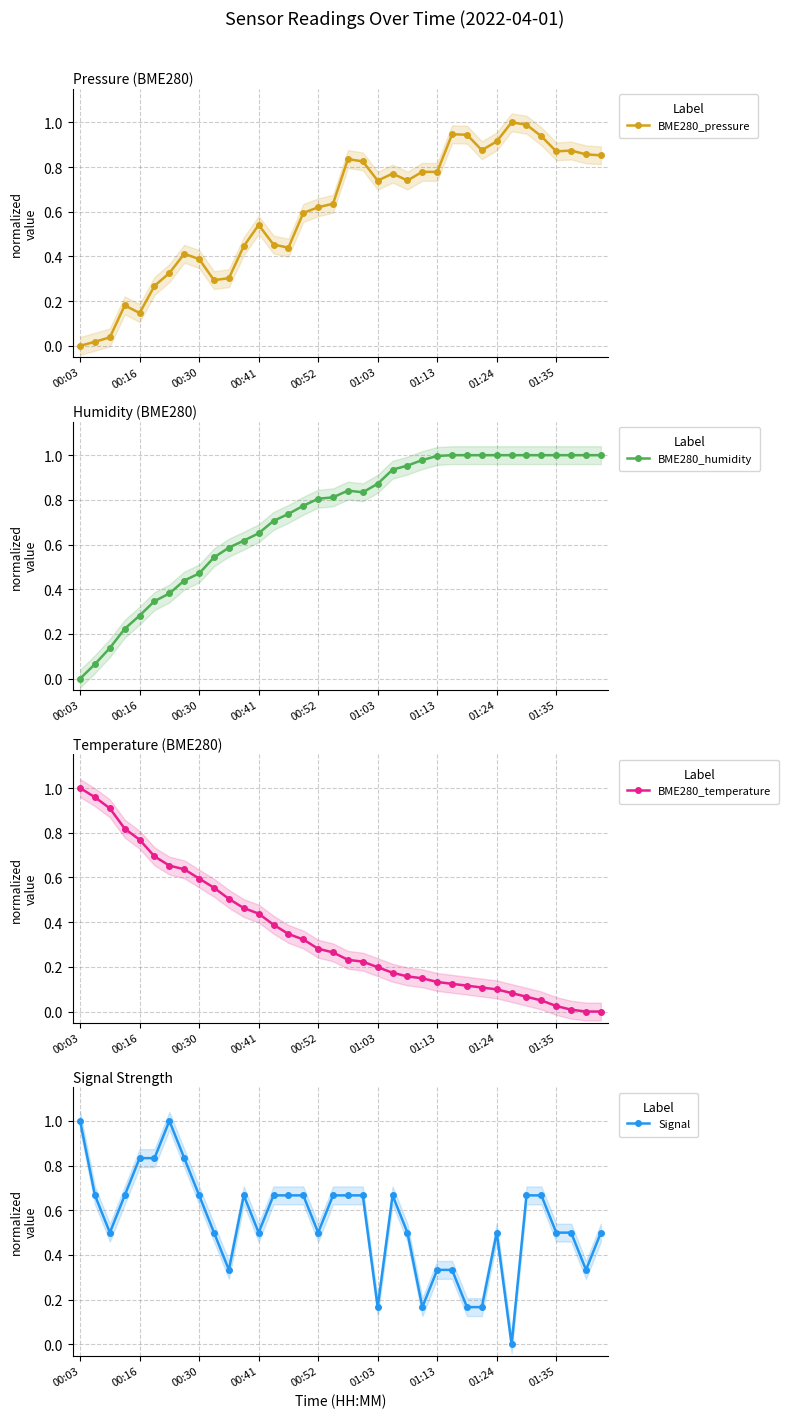

What is the maximum value for BME280_humidity?

1.0